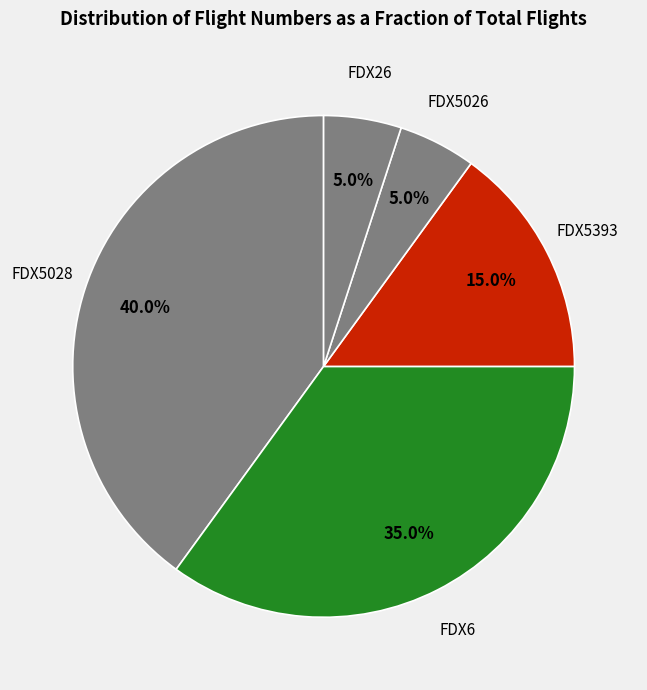

Does FDX26 represent more than half of the total?

No